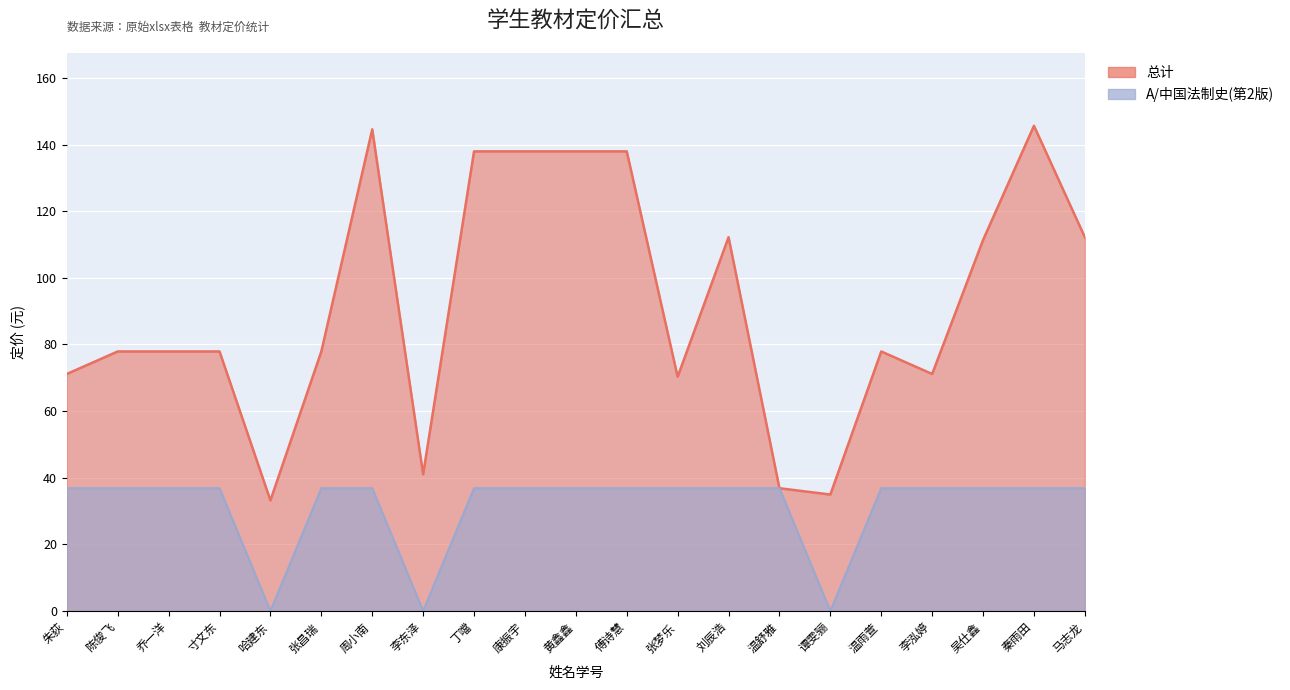

What is the value of the 总计 point at the 9th from the left?

137.9